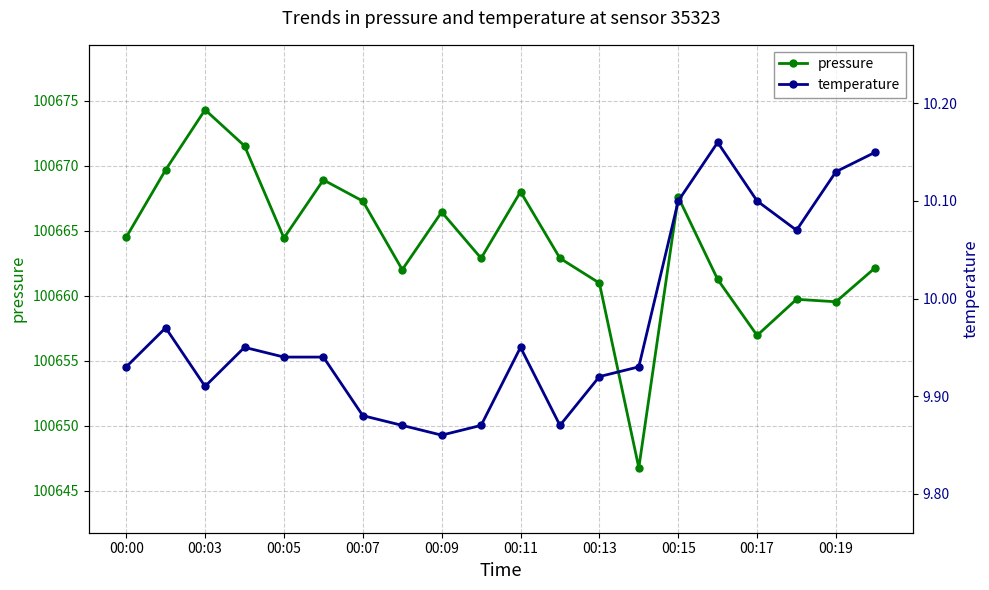

List the series in order of their overall mean, highest first.

pressure, temperature